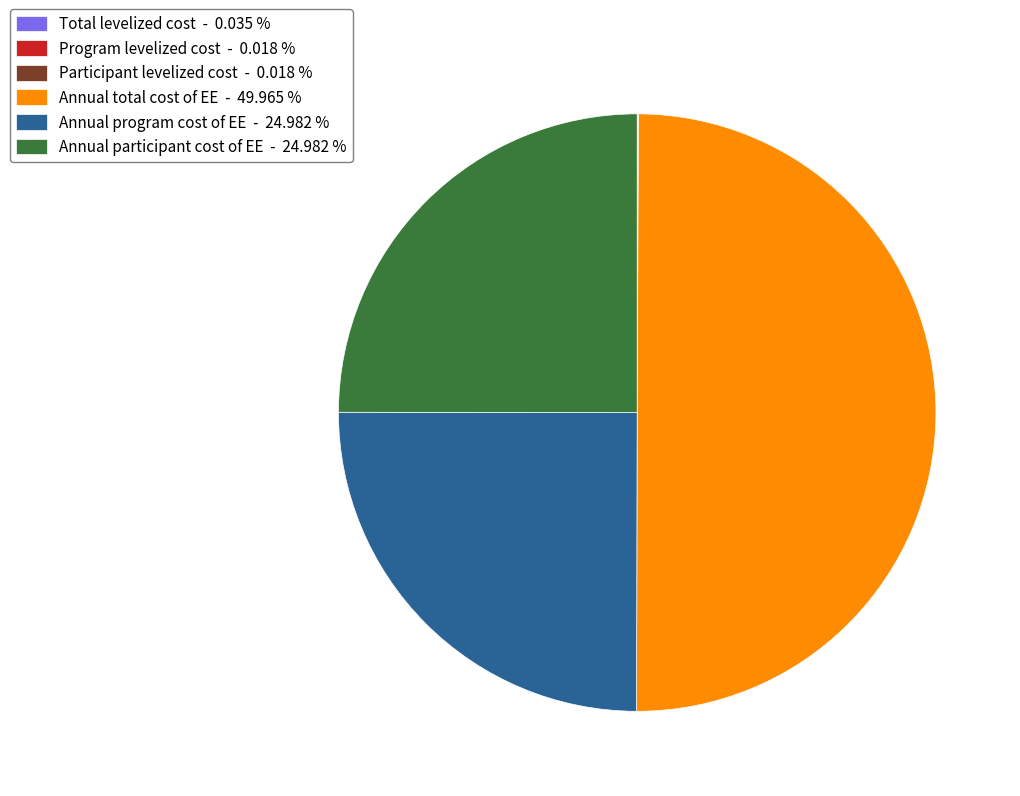

Which category has the biggest portion of the pie?

Annual total cost of EE - 49.965 %